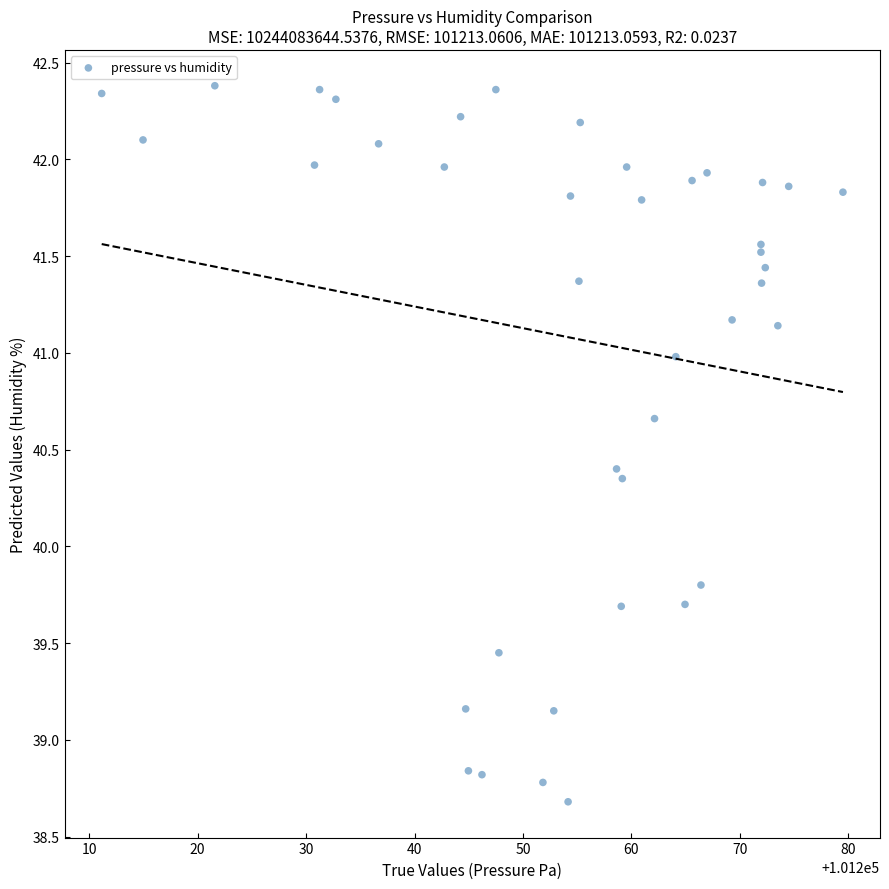

What Y value in the scatter plot is closest to 40?

39.8